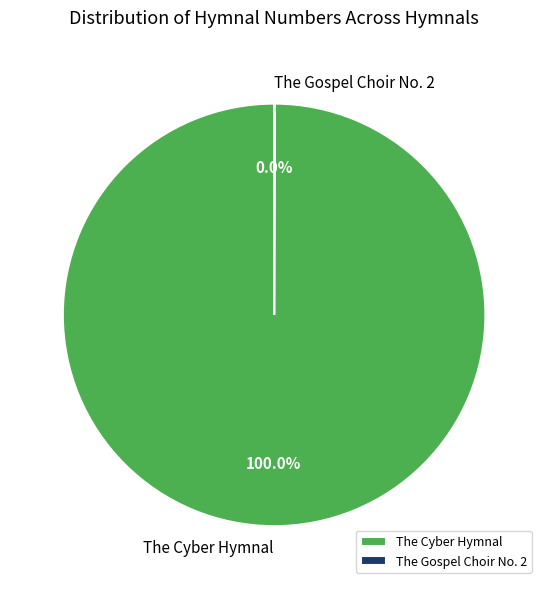

Is The Cyber Hymnal the majority of the pie?

Yes